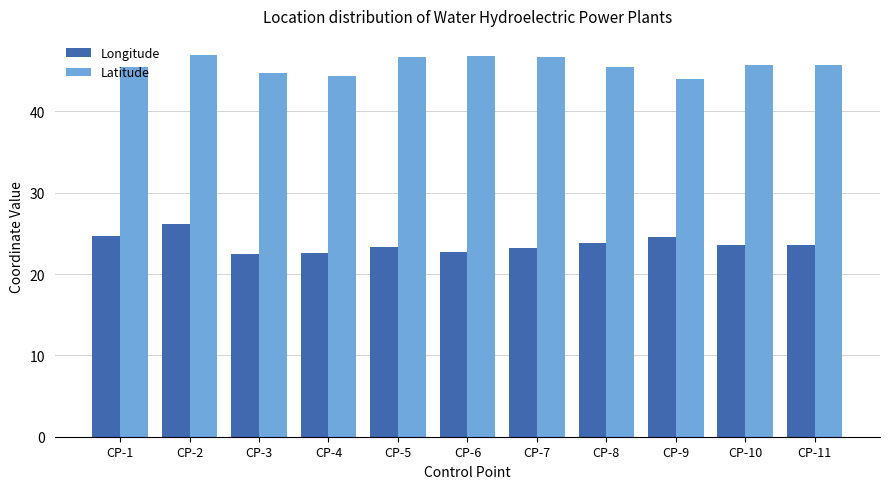

What is the spread (max minus min) of values at CP-9?

19.5